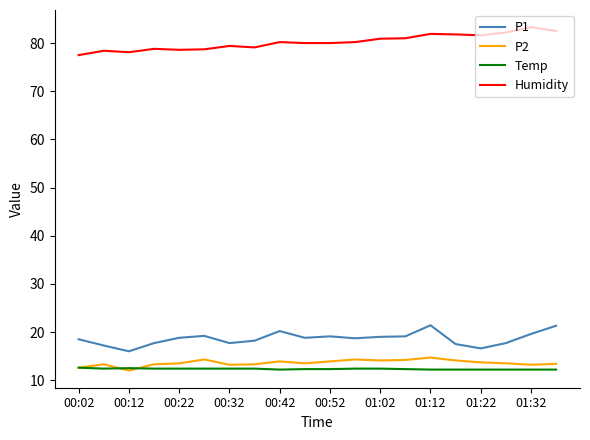

What is the greatest value displayed?

83.3